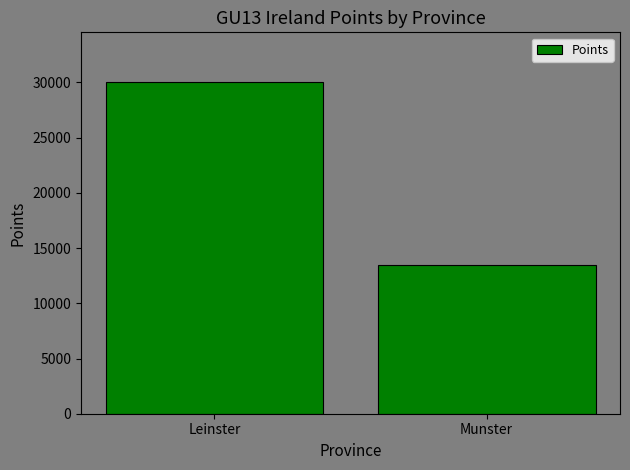

Where is the data nearest to the value 21742?

Munster